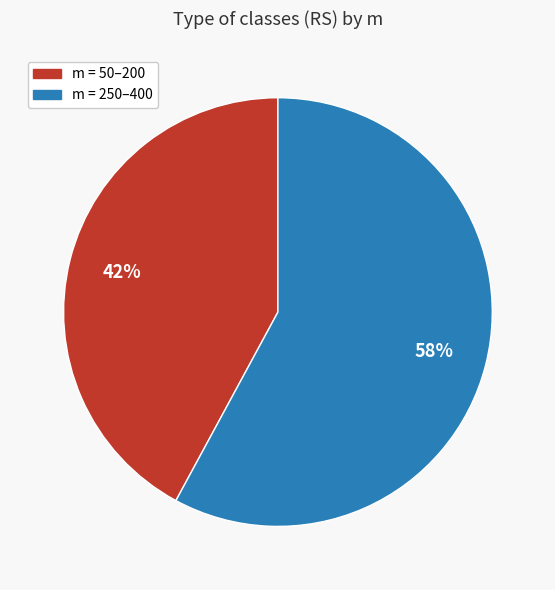

To the nearest percent, what is the difference between the m = 250–400 and m = 50–200 slice percentages?

16%